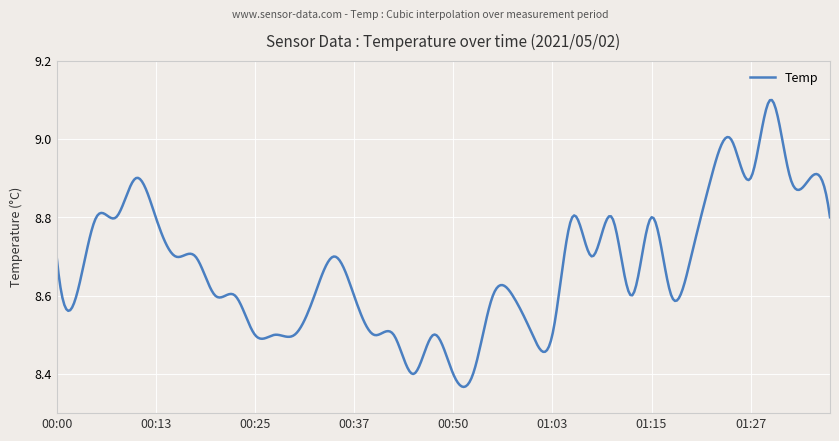

What is the difference between the maximum and minimum values?

0.7